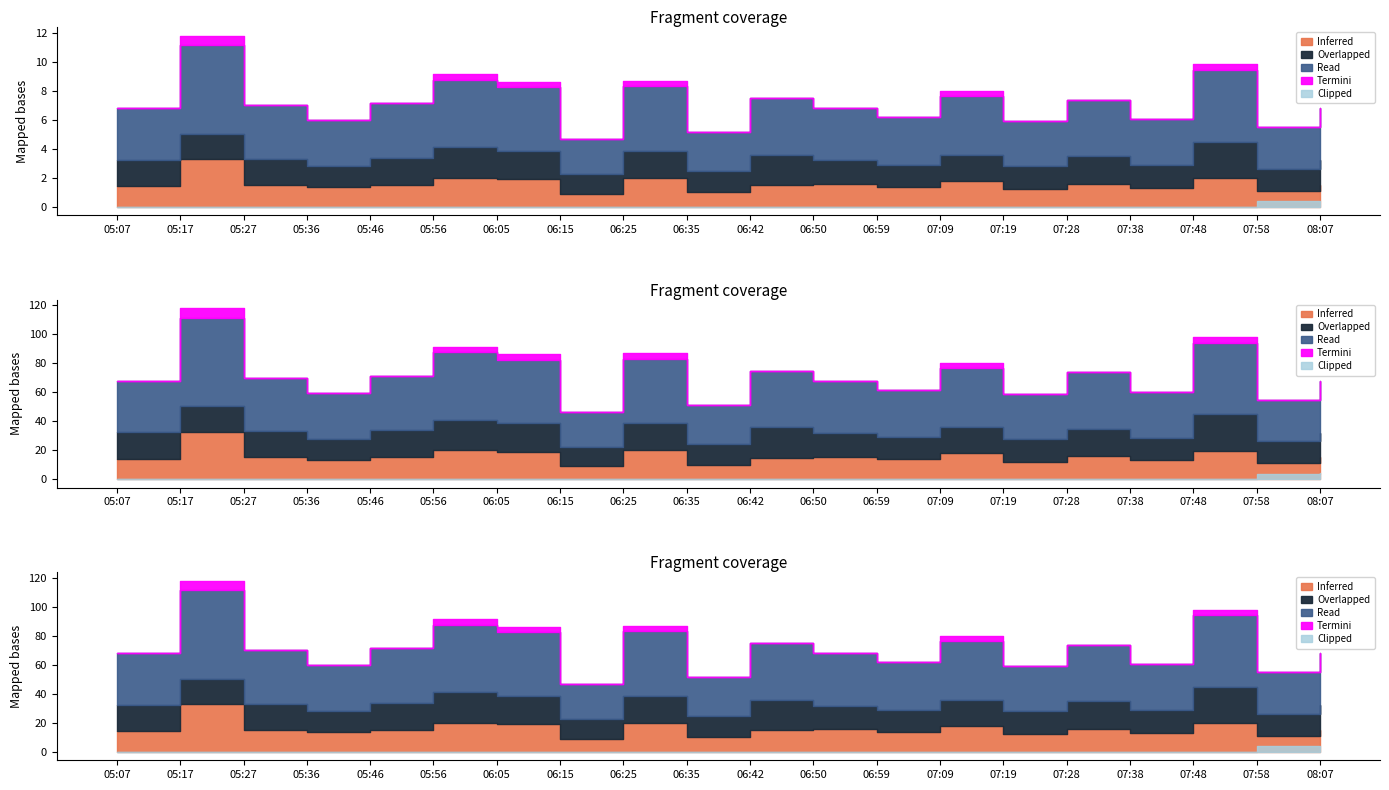

What is the label of the 6th point from the left?

05:56